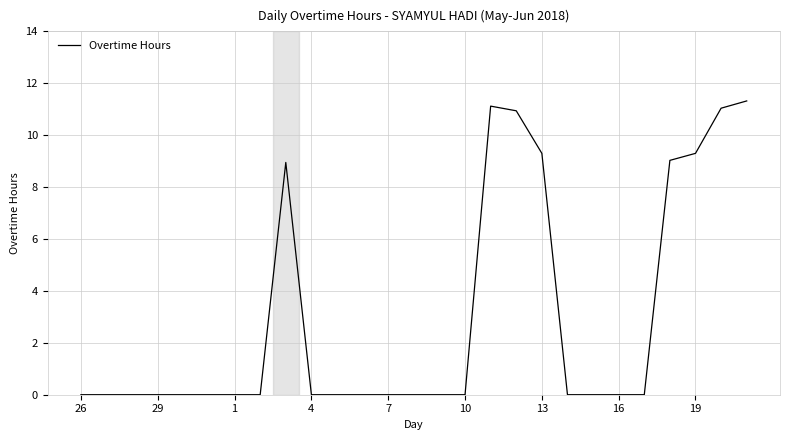

What is the greatest value displayed?

11.3